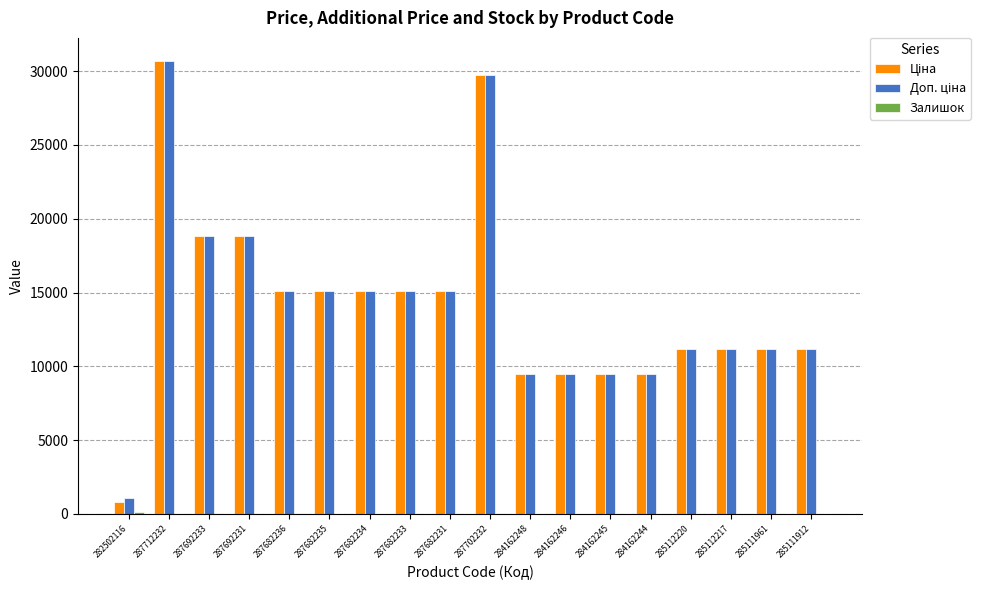

What is the maximum value shown in the chart?

30717.1